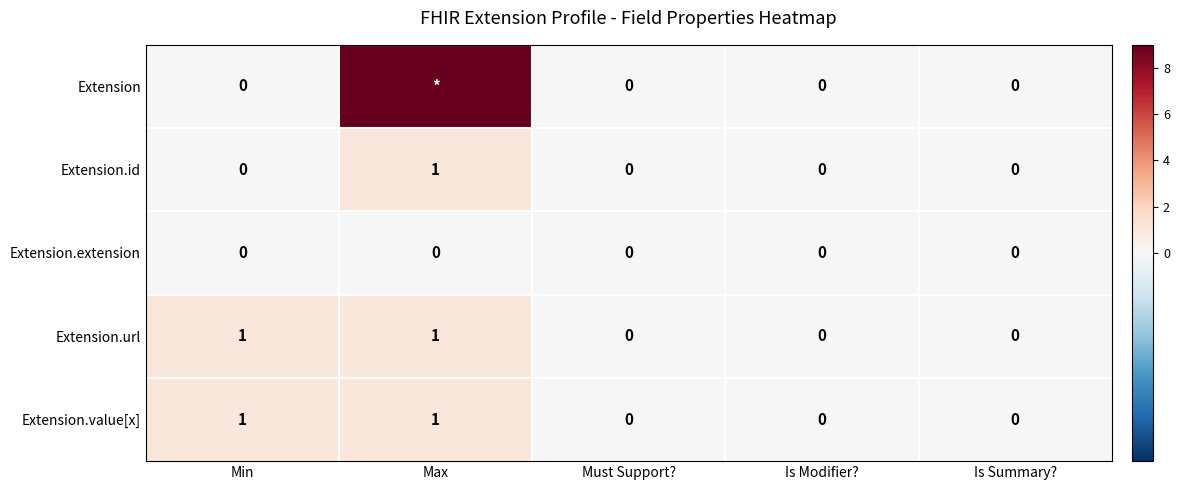

What is the difference between the second highest and second lowest values in the Extension.url series?

1